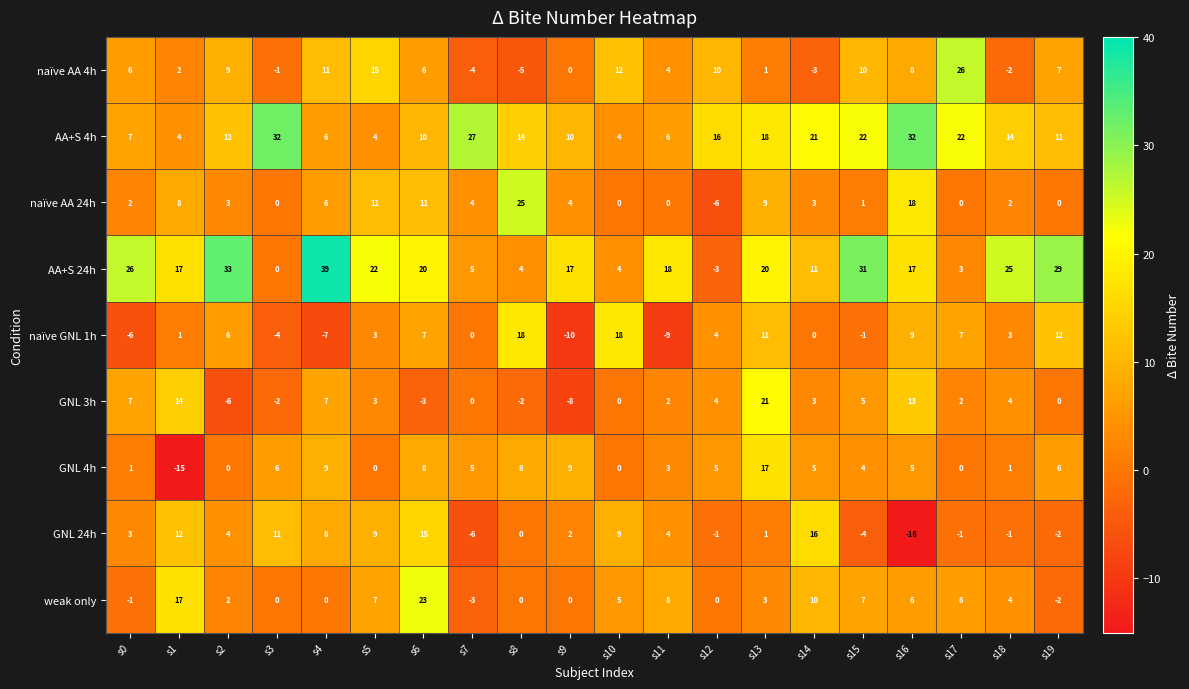

Where is AA+S 24h nearest to the value 18?

s11